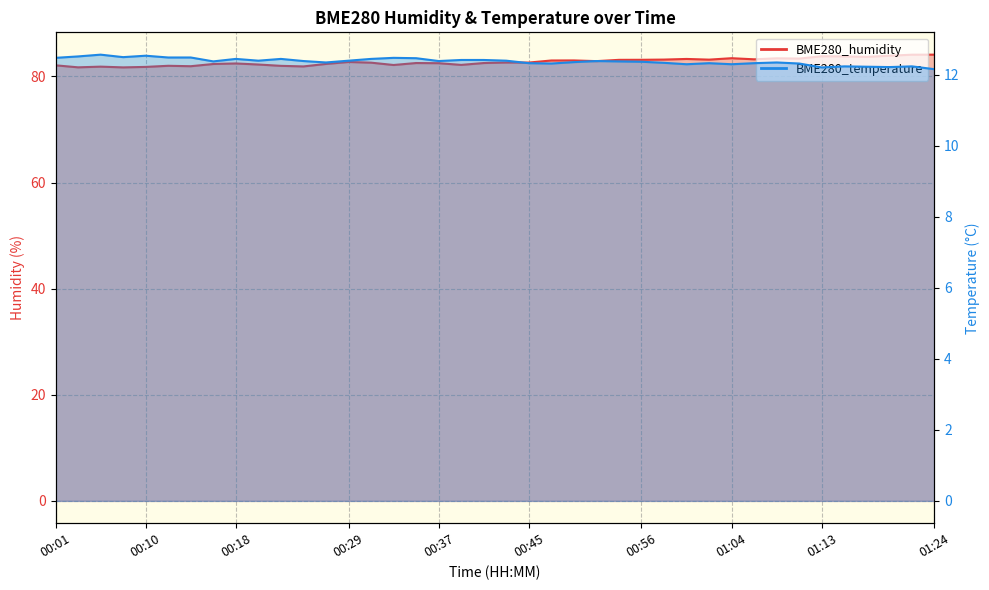

At how many categories does at least one series exceed 34?

40